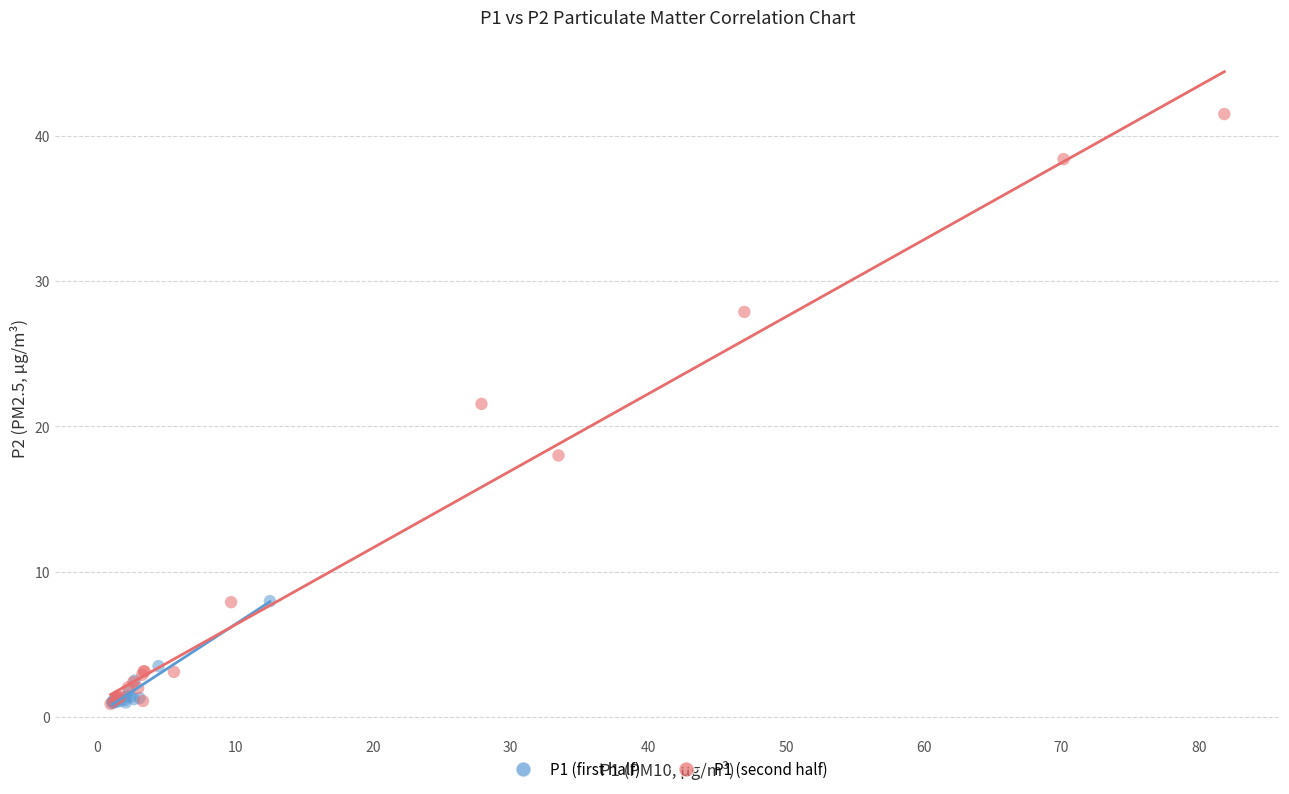

Which series has the largest Y range (max minus min)?

P1 (second half)